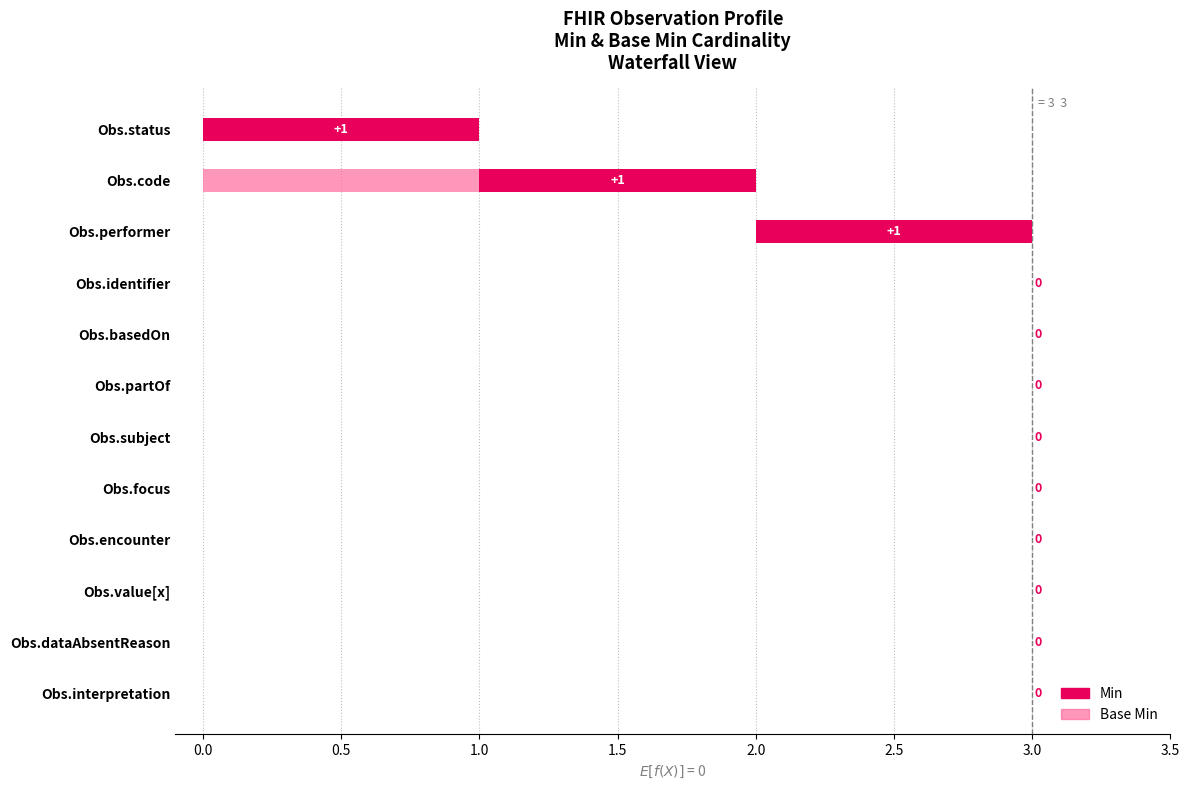

Rank the series by their average value, from lowest to highest.

Base Min, Min